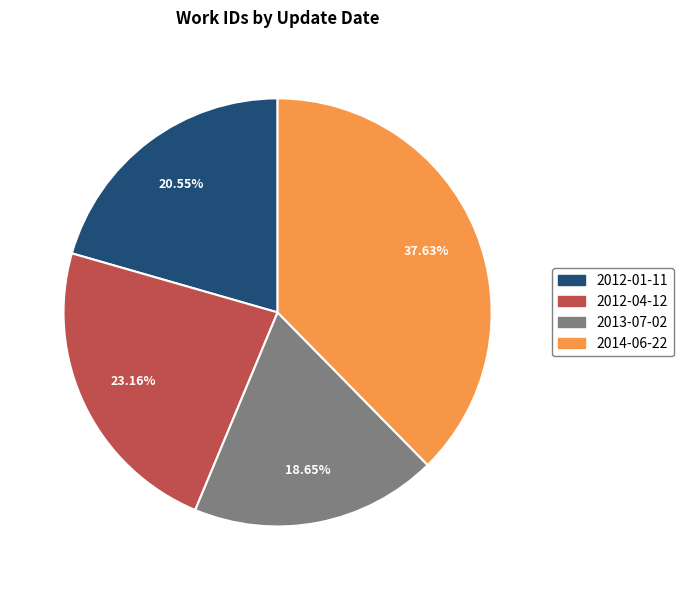

What percentage is the 2012-01-11 slice, to the nearest percent?

21%